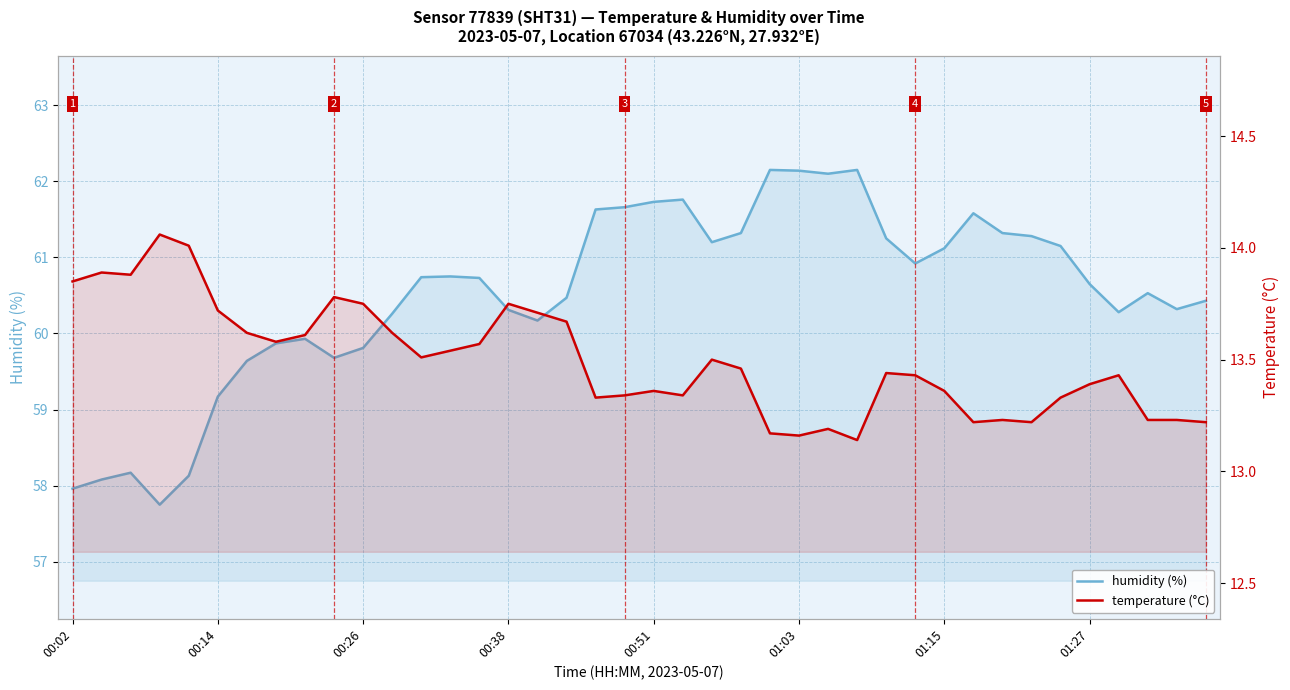

Reading left to right, extract all data points from this chart.

humidity: 58.0	58.1	58.2	57.8	58.1	59.2	59.6	59.9	59.9	59.7	59.8	60.3	60.7	60.8	60.7	60.3	60.2	60.5	61.6	61.7	61.7	61.8	61.2	61.3	62.1	62.1	62.1	62.1	61.2	60.9	61.1	61.6	61.3	61.3	61.1	60.6	60.3	60.5	60.3	60.4
temperature: 13.8	13.9	13.9	14.1	14.0	13.7	13.6	13.6	13.6	13.8	13.8	13.6	13.5	13.5	13.6	13.8	13.7	13.7	13.3	13.3	13.4	13.3	13.5	13.5	13.2	13.2	13.2	13.1	13.4	13.4	13.4	13.2	13.2	13.2	13.3	13.4	13.4	13.2	13.2	13.2